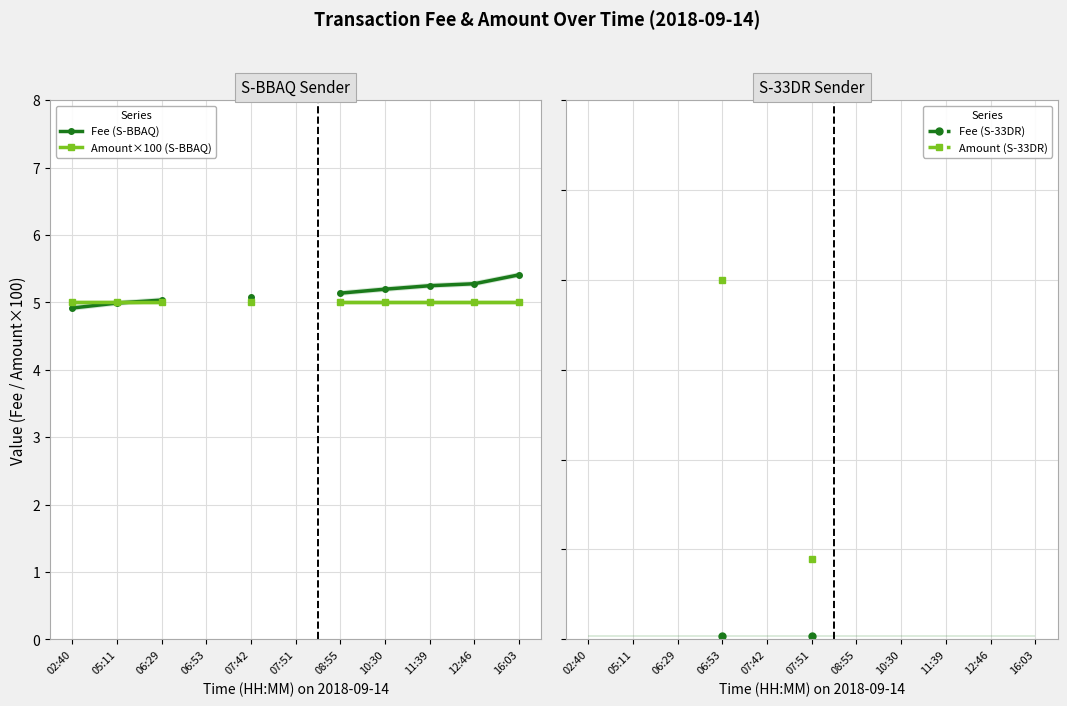

Is it true that Fee (S-33DR) equals nan at 12:46?

False